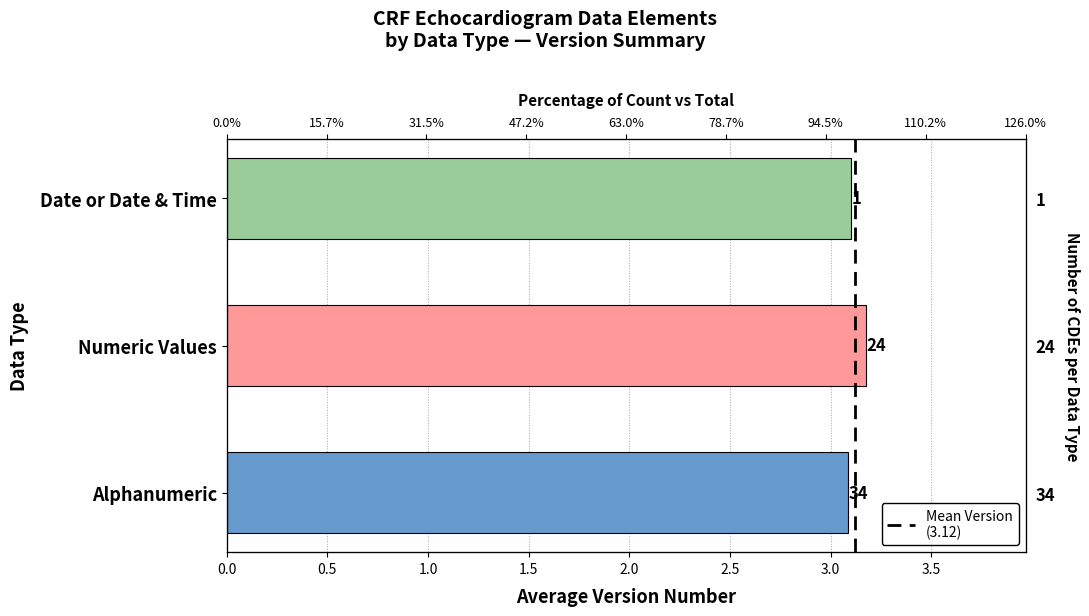

How many series are shown in this chart?

1